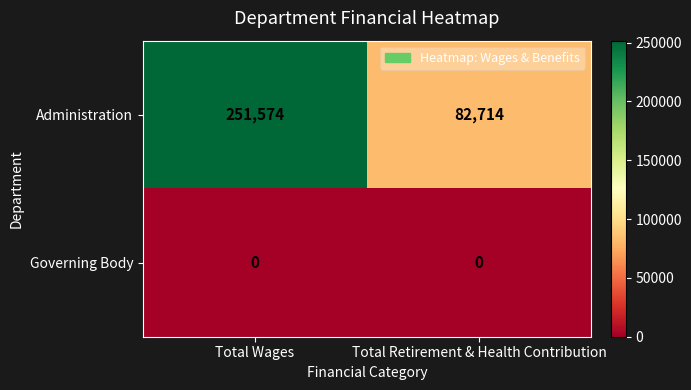

What is the maximum value for Administration?

251574